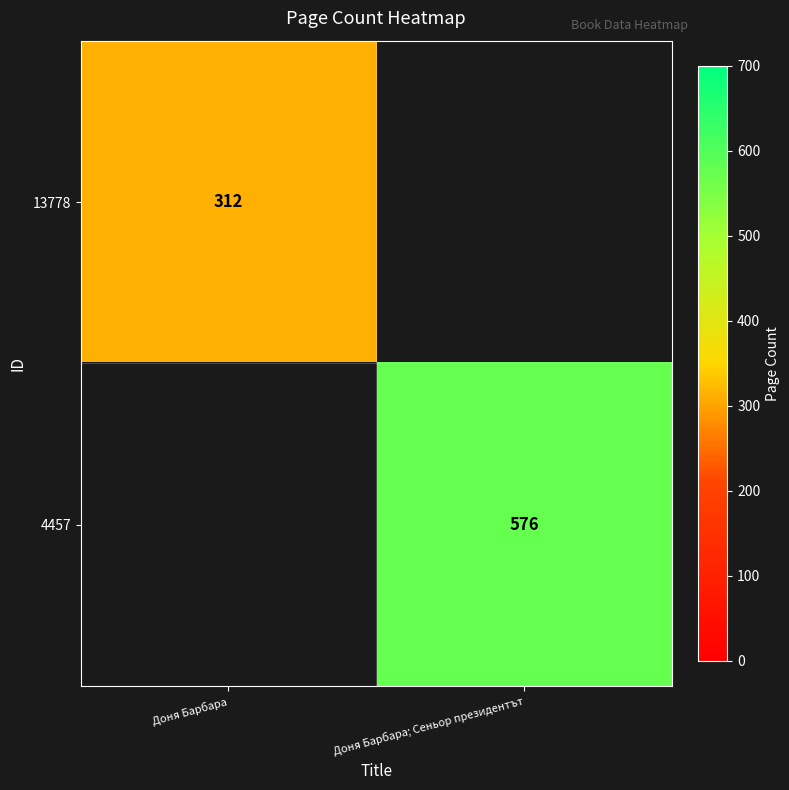

The value of 13778 at Доня Барбара is 146. True or false?

False